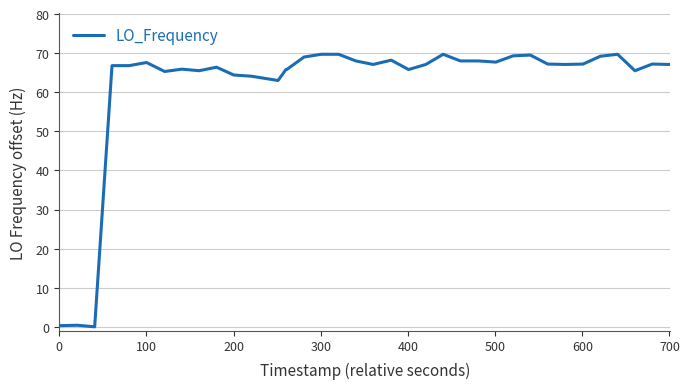

What is the greatest value displayed?

69.7